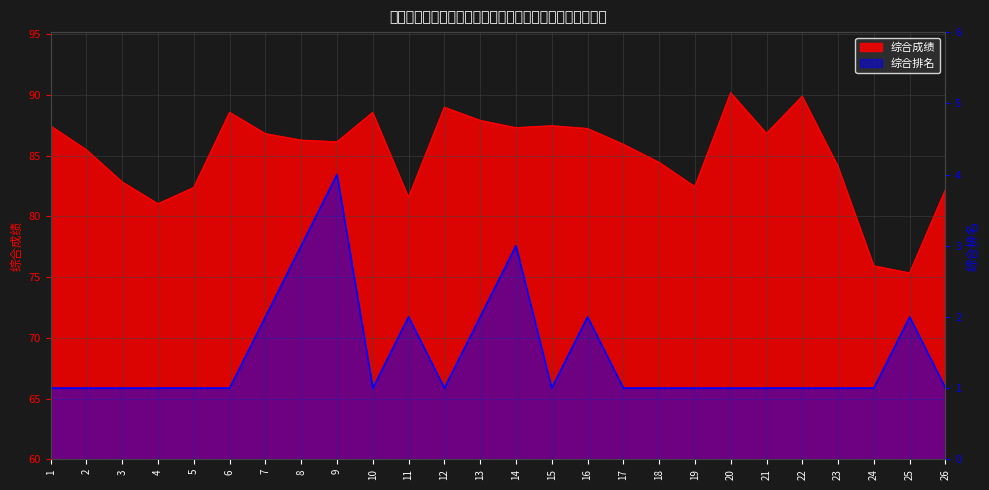

At which category is the sum across all series the highest?

20